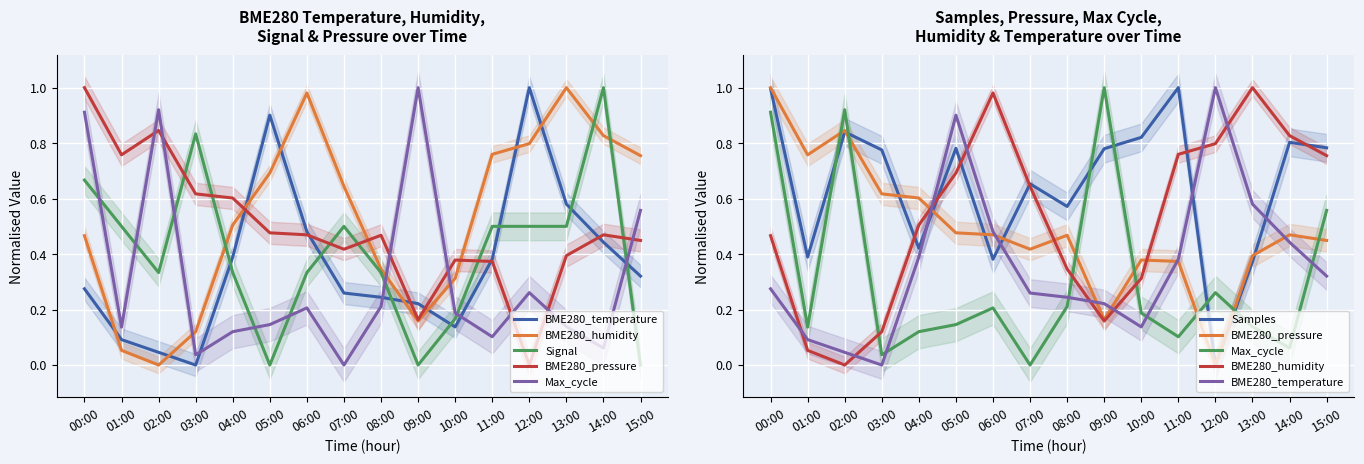

What is the highest value of the BME280_humidity series?

1.0